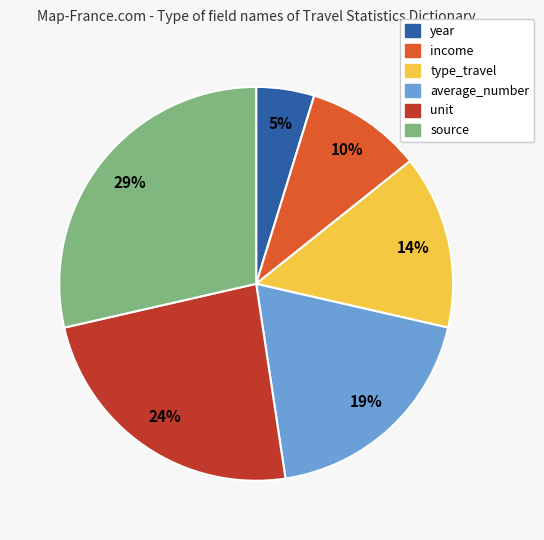

Do source and average_number together represent more than half of the pie?

No